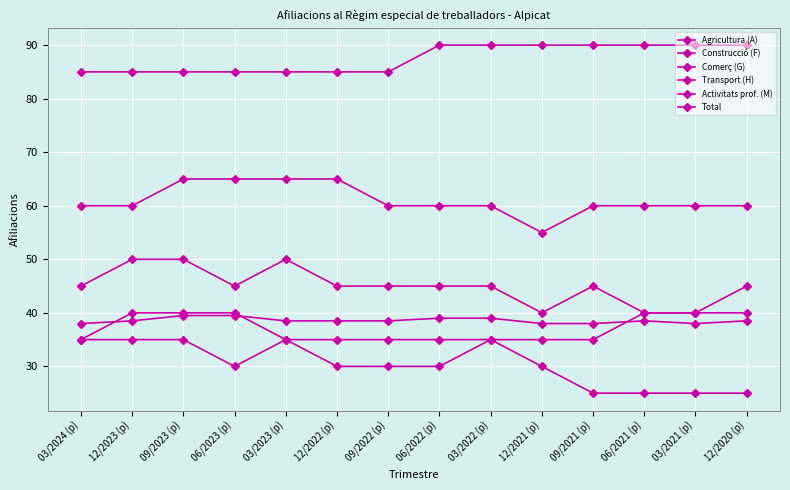

The Transport (H) series shows 35.0 at 03/2022 (p). True or false?

True